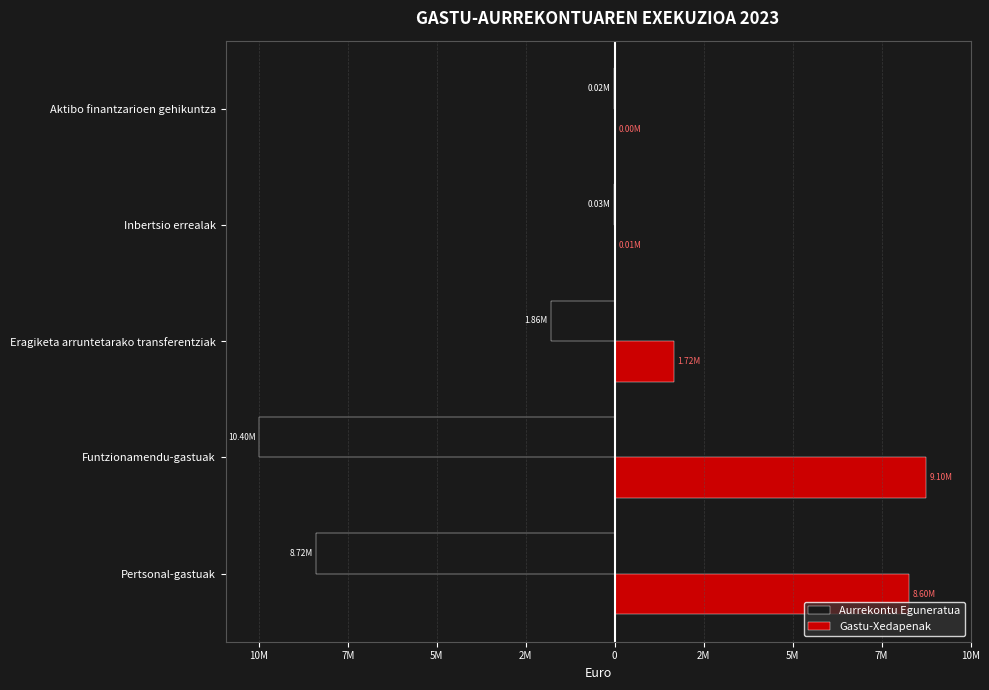

What are all the series names shown in the legend?

Aurrekontu Eguneratua, Gastu-Xedapenak